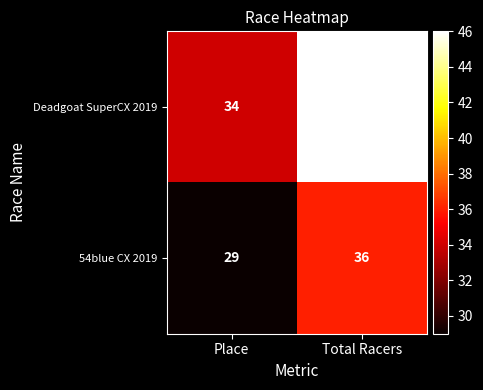

What is the difference between the Deadgoat SuperCX 2019 values at Total Racers and Place?

12